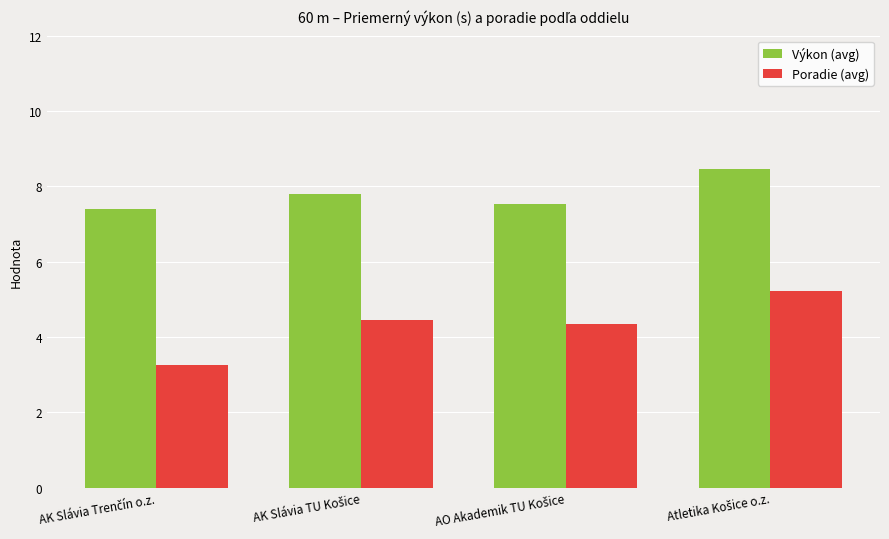

What is the highest value of the Poradie (avg) series?

5.2